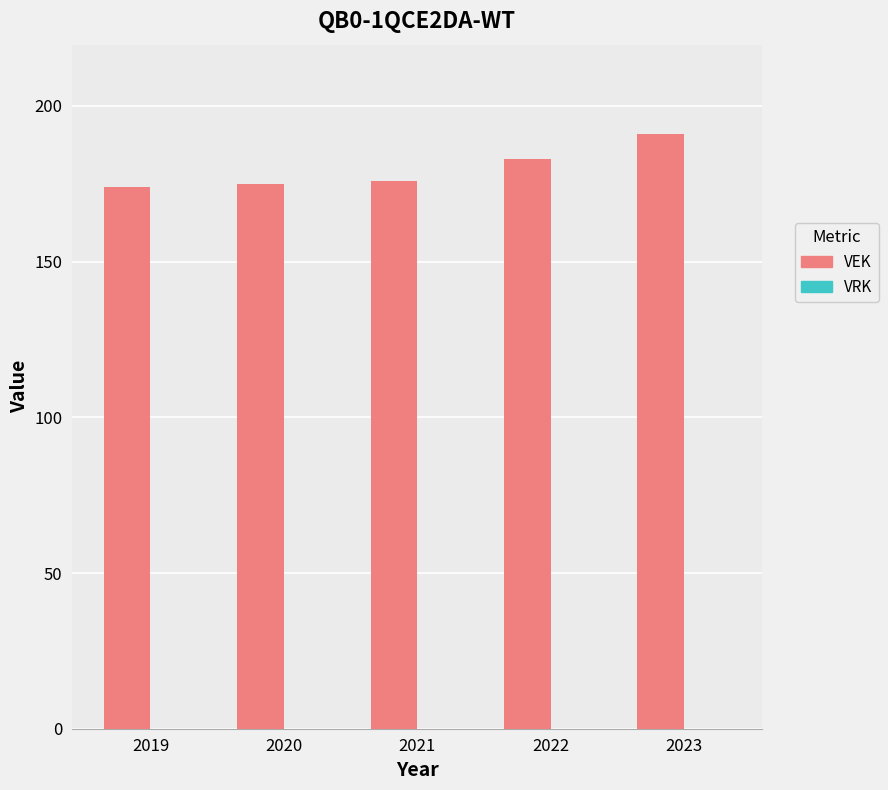

What is the greatest value displayed?

191